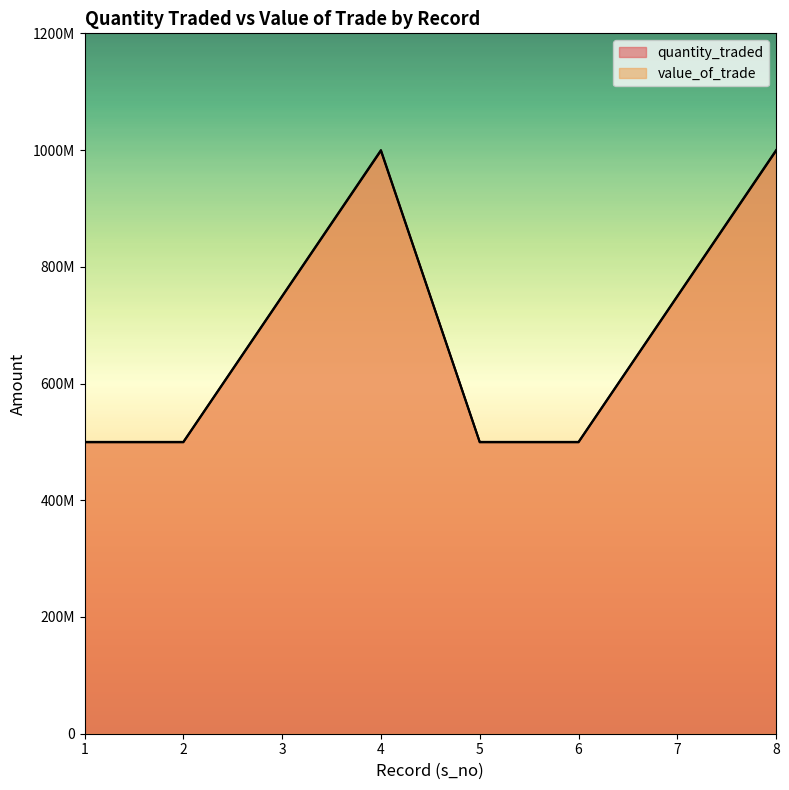

Reading left to right, extract all data points from this chart.

quantity_traded: 500000000	500000000	750000000	1000000000	500000000	500000000	750000000	1000000000
value_of_trade: 499315000	499315000	748972500	998630000	499315000	499315000	748972500	998630000